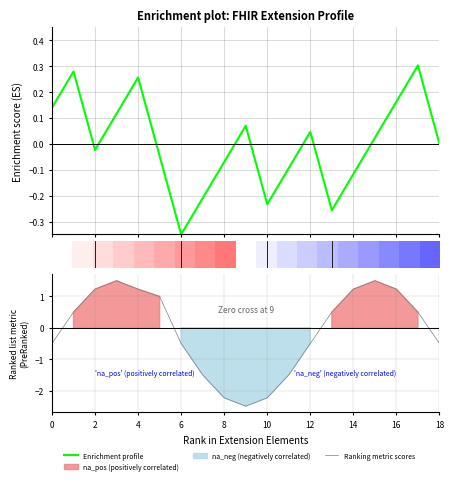

At 6, list the series in order from largest to smallest.

Ranking metric scores, Enrichment profile